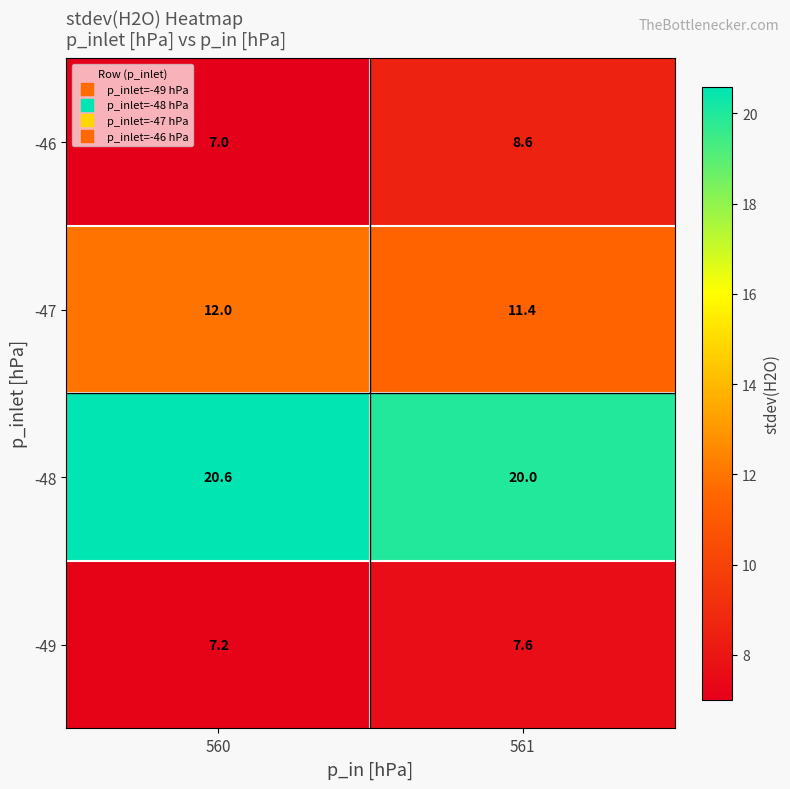

Which series has the largest total across all categories?

-48